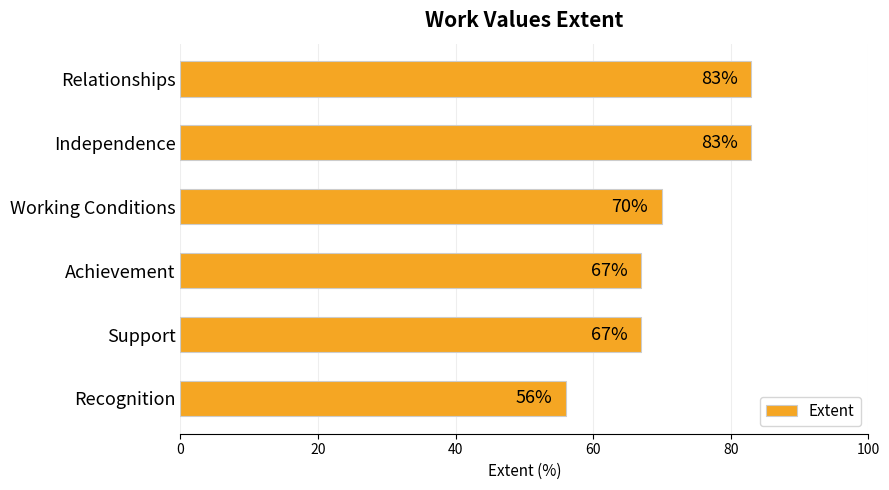

How many values are below 70?

3